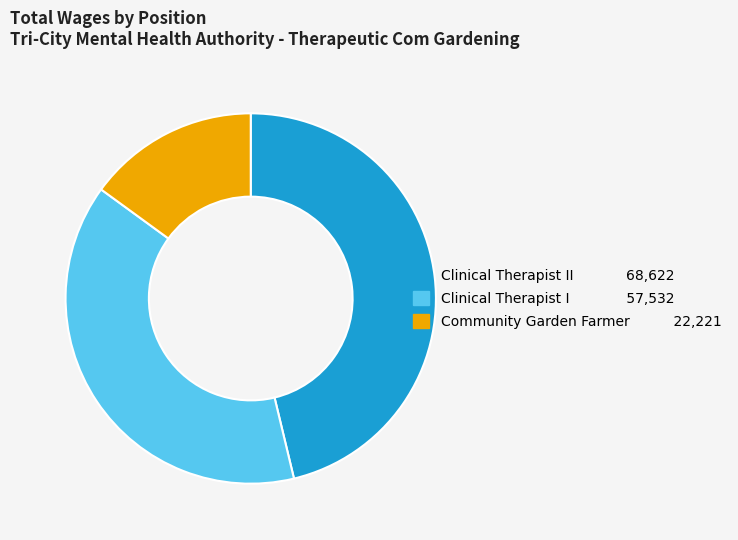

Is there any slice that represents more than half of the pie?

No